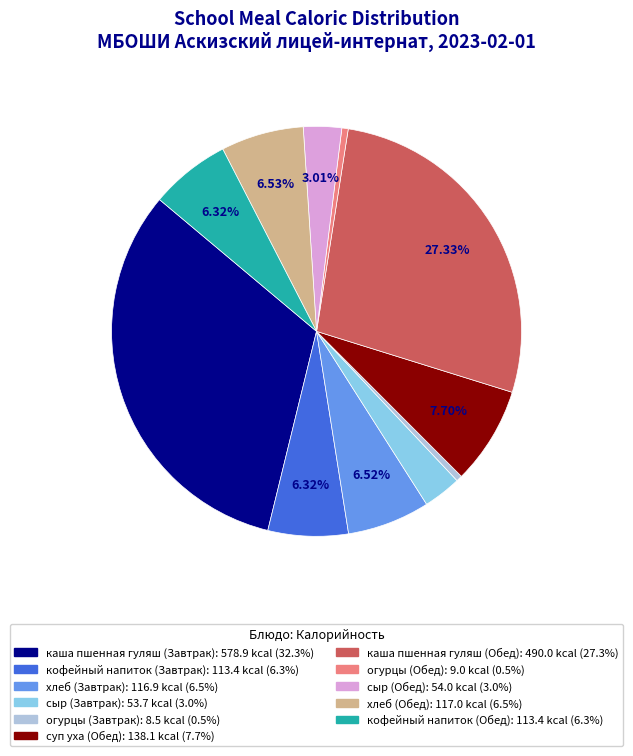

Between хлеб (Завтрак) and каша пшенная гуляш (Обед), which is larger?

каша пшенная гуляш (Обед)